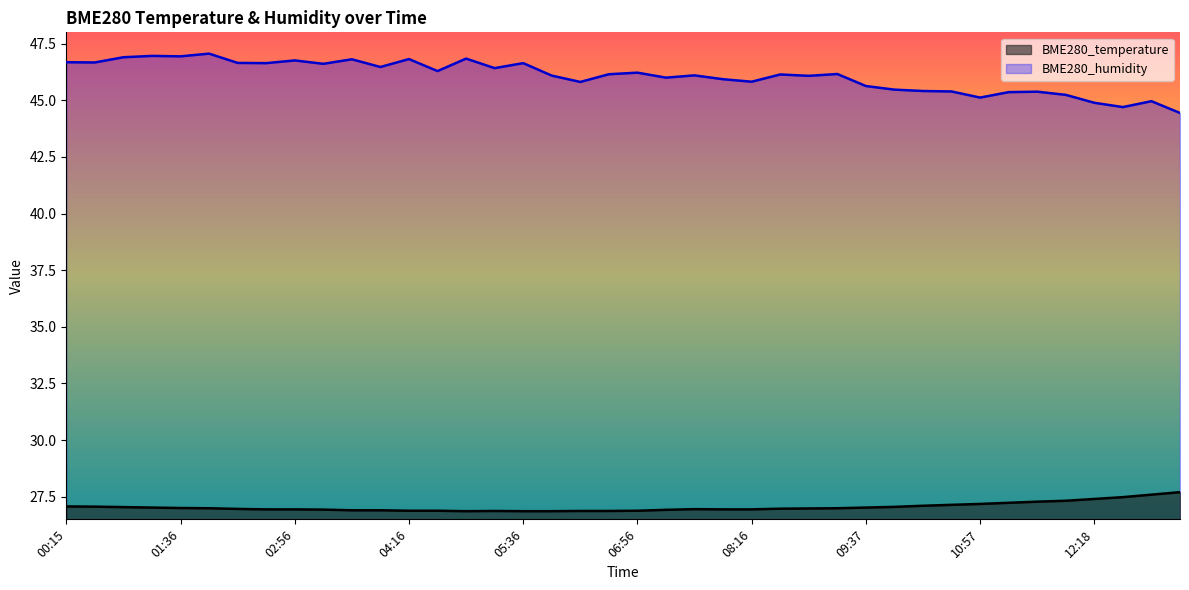

Rank the series by their average value, from highest to lowest.

BME280_humidity, BME280_temperature